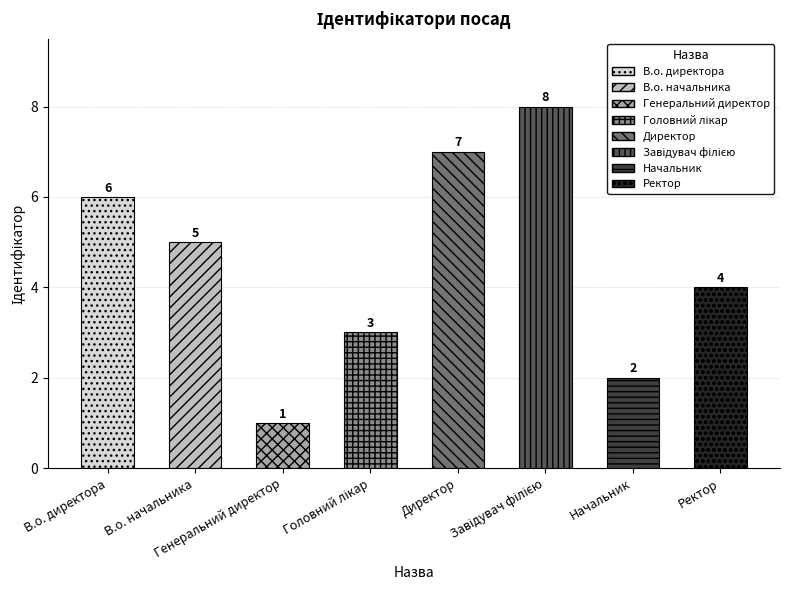

What is the average value?

4